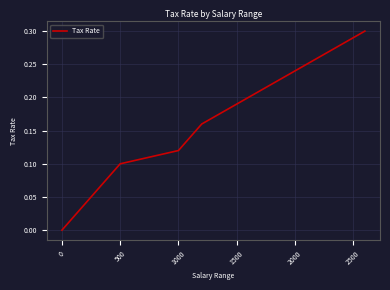

Count the number of data series in this chart.

1